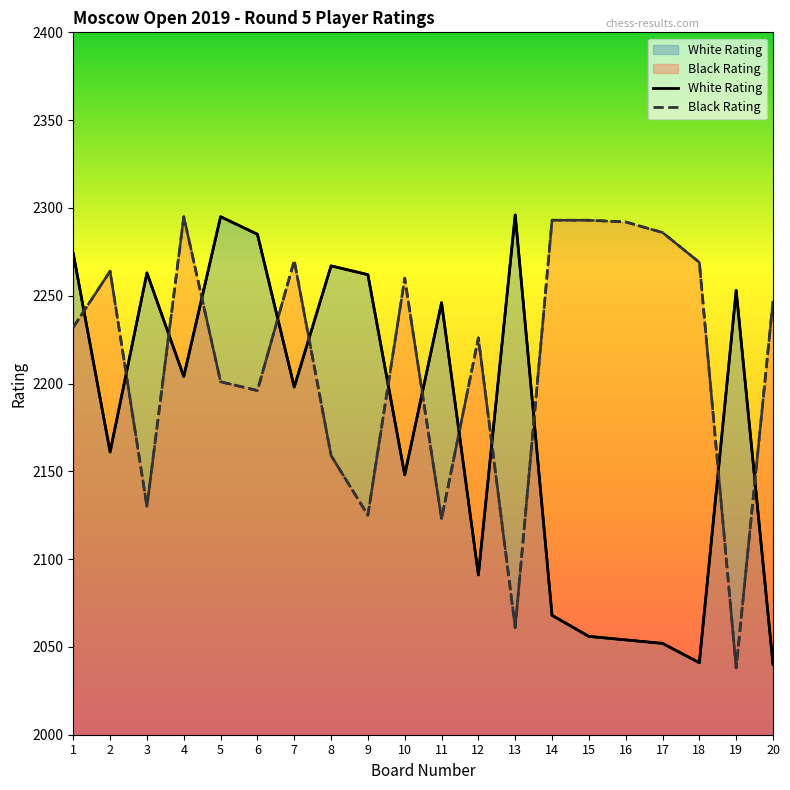

Reading right to left, transcribe all the data shown in this chart.

White Rating: 20=2040	19=2253	18=2041	17=2052	16=2054	15=2056	14=2068	13=2296	12=2091	11=2246	10=2148	9=2262	8=2267	7=2198	6=2285	5=2295	4=2204	3=2263	2=2161	1=2274
Black Rating: 20=2247	19=2038	18=2269	17=2286	16=2292	15=2293	14=2293	13=2061	12=2226	11=2123	10=2260	9=2125	8=2159	7=2270	6=2196	5=2201	4=2295	3=2130	2=2264	1=2232